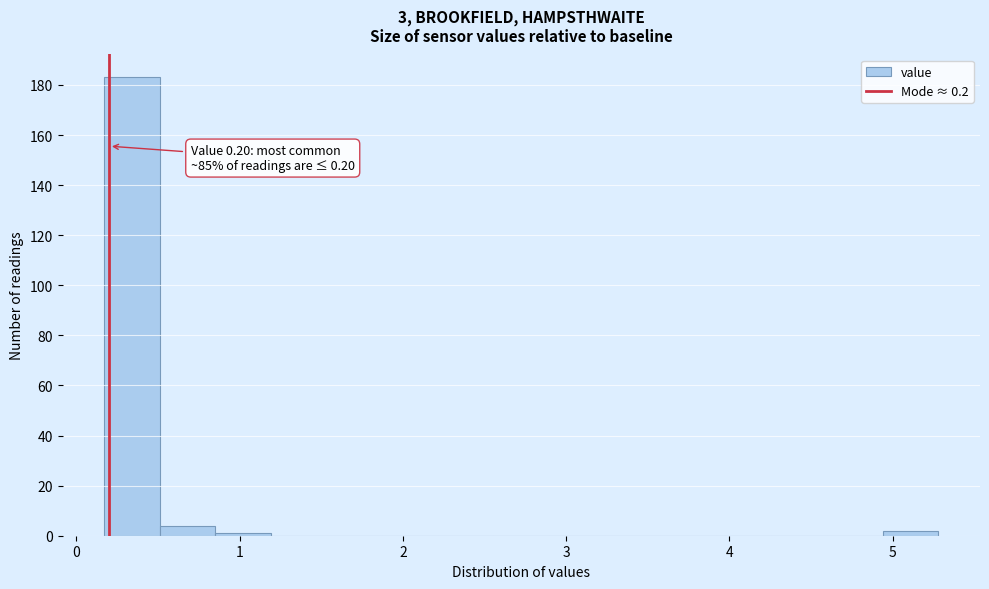

Around what value on the x-axis is the tallest bar? Give the approximate position of its centre, as read against the axis.

0.3